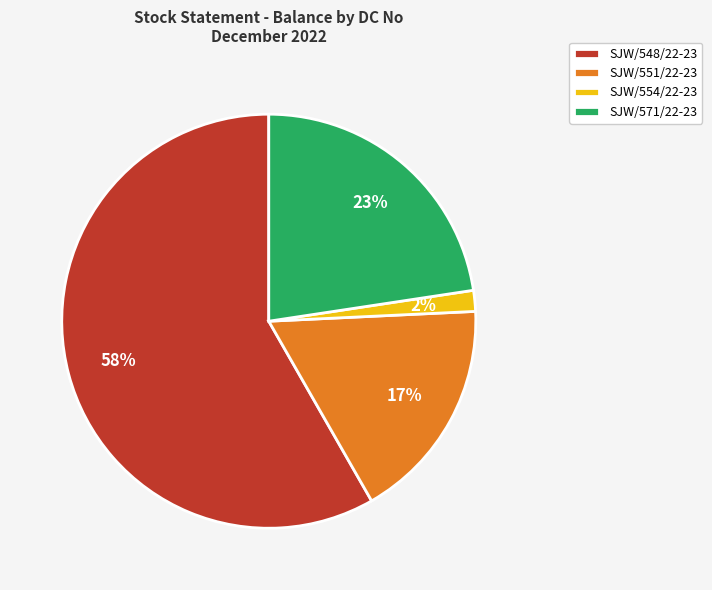

To the nearest percent, what is the average slice percentage?

25%